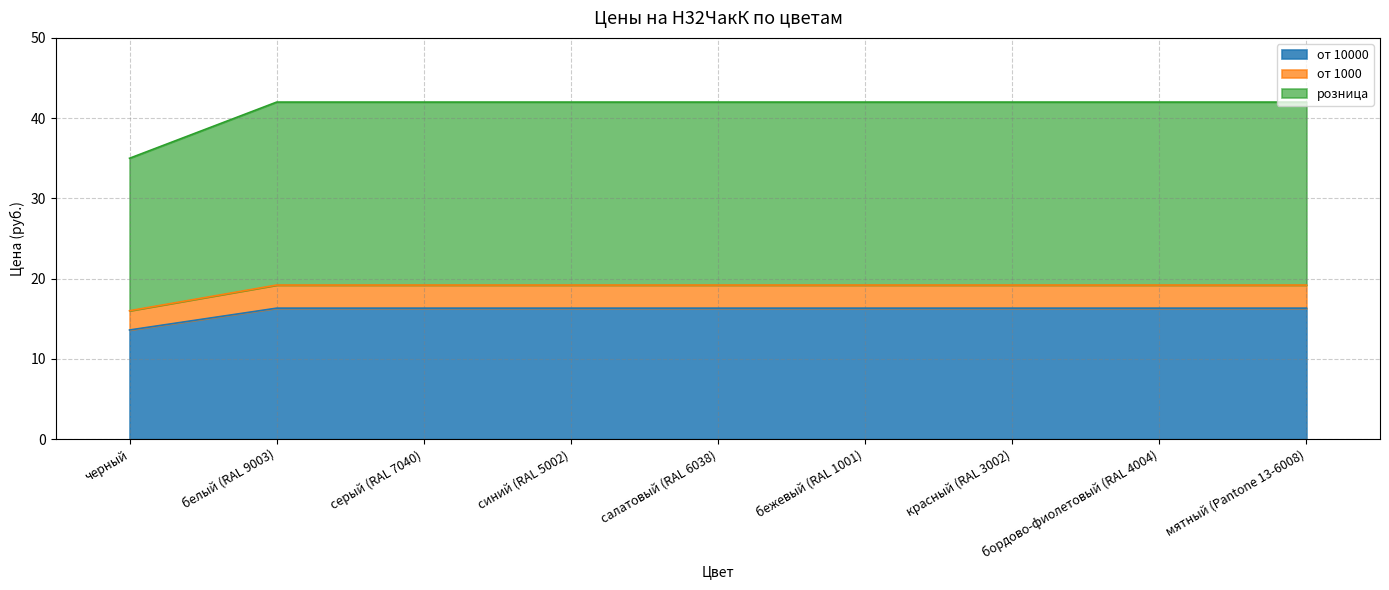

The value of от 1000 at салатовый (RAL 6038) is 14.3. True or false?

False